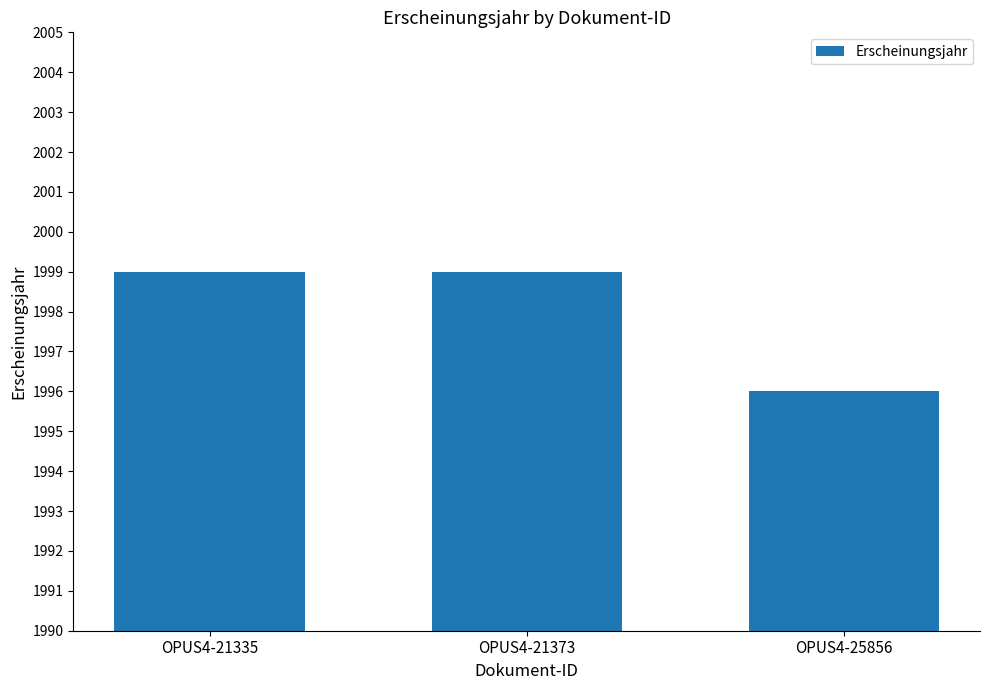

How many bars are there in total?

3